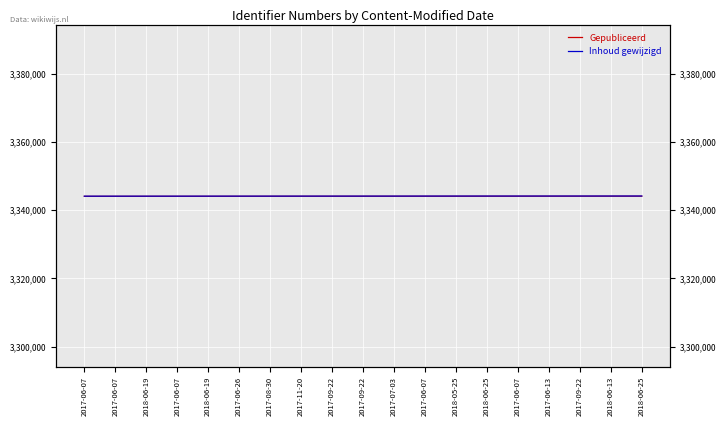

What is the label of the 10th point from the left?

2017-09-22